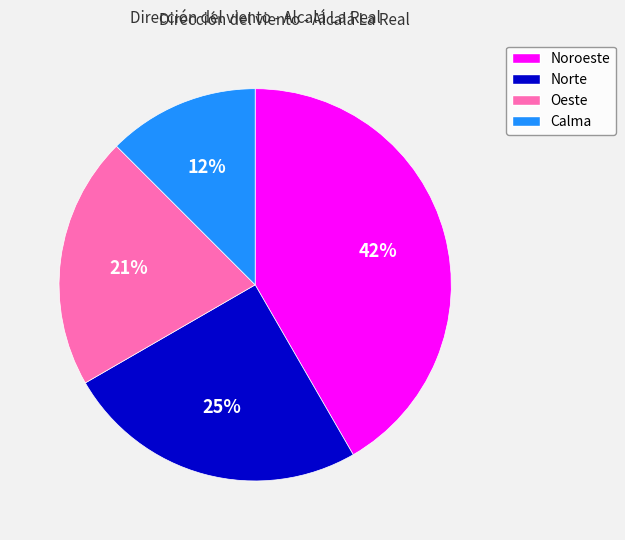

To the nearest percent, what is the combined percentage of Norte and Oeste?

46%